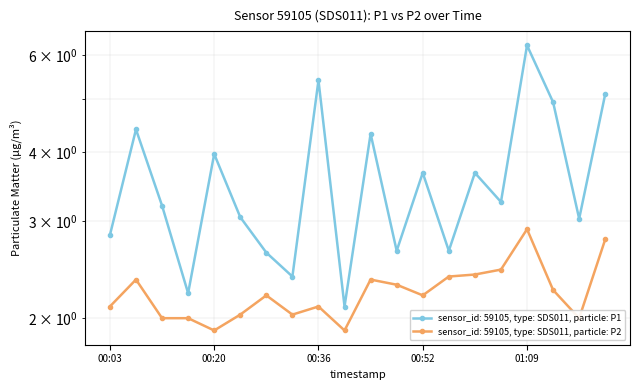

What is the difference between the second highest and minimum values in the P1 series?

3.3